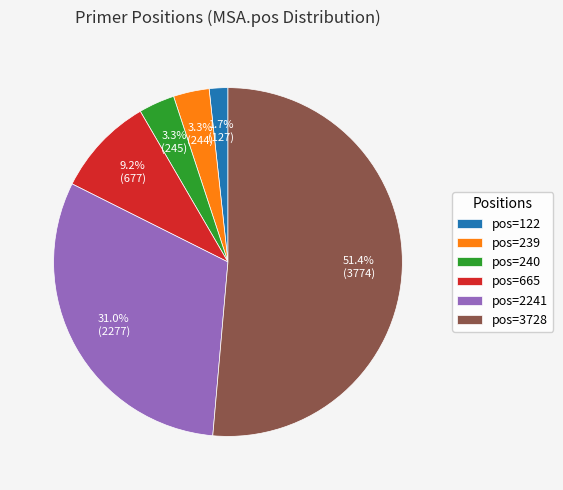

Combined, do pos=3728 and pos=122 account for over 50%?

Yes